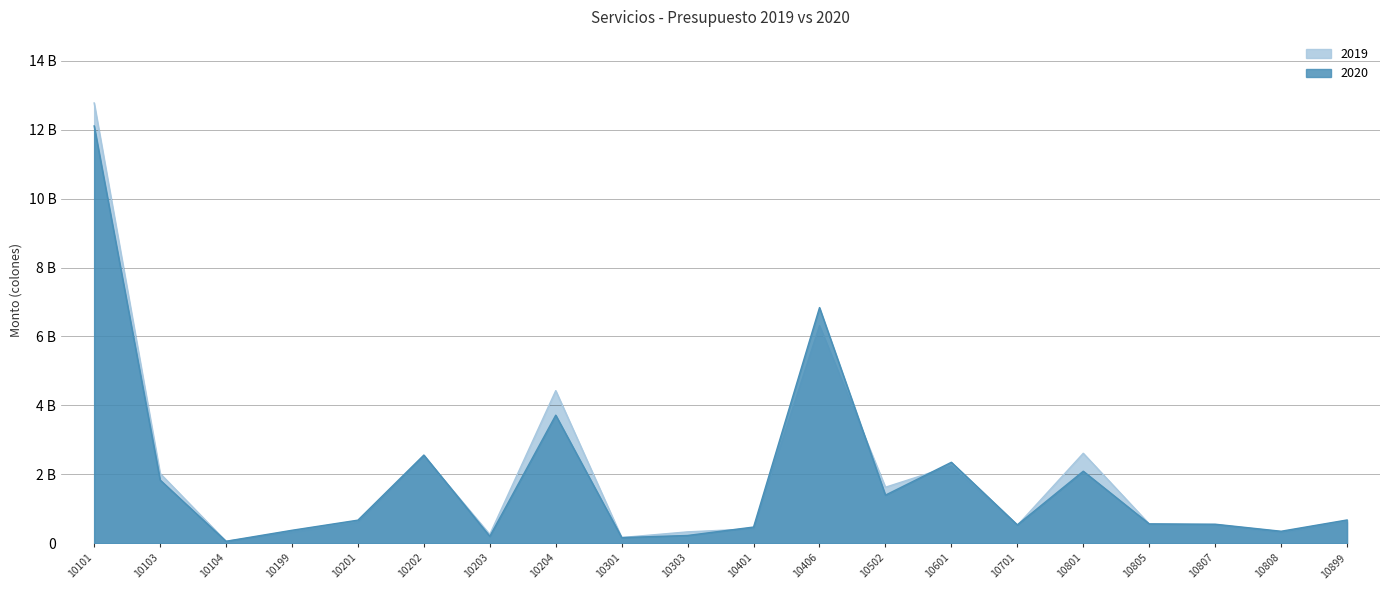

Reading left to right, extract all data points from this chart.

2020: 10101=12109208849	10103=1836963136	10104=59365281	10199=378097765	10201=671965866	10202=2560918327	10203=201623993	10204=3717786505	10301=166028354	10303=227536998	10401=472087909	10406=6838886602	10502=1398054674	10601=2351263430	10701=535916941	10801=2091456828	10805=563611633	10807=554571781	10808=350069741	10899=677206528
2019: 10101=12775531151	10103=2027094851	10104=58153808	10199=318491259	10201=605664679	10202=2532789863	10203=258474166	10204=4428670494	10301=167478353	10303=331949865	10401=421212954	10406=6315405778	10502=1626868439	10601=2243665679	10701=519741879	10801=2611573587	10805=561687602	10807=527056859	10808=307747030	10899=615032152